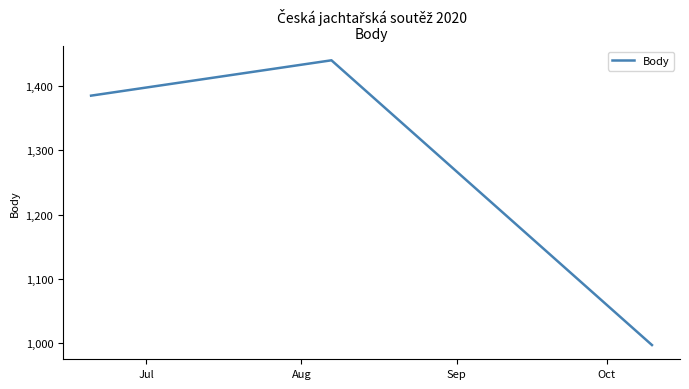

What is the difference between the maximum and minimum values?

443